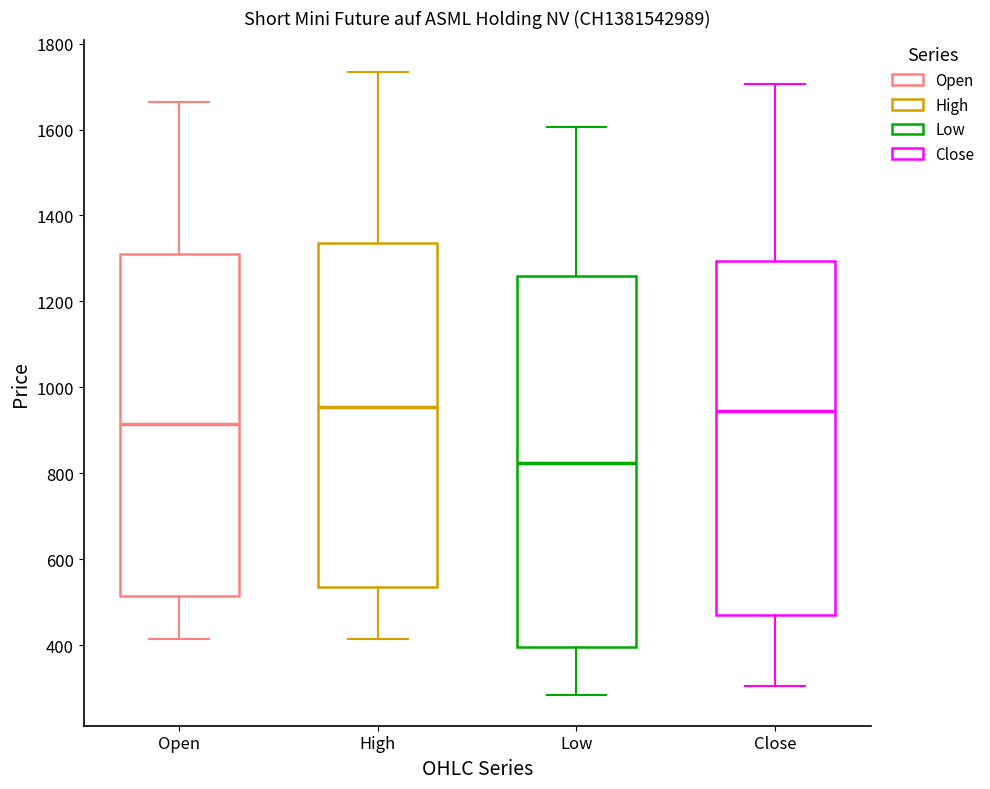

Reading left to right, transcribe this box plot: for each box, give where its median line is, the range the box spans, and where its two whiskers end, as read against the y-axis. The values are not printed on the chart, so give them approximately, as read against the axis.

Open: median 920, box 520 to 1320, whiskers 420 to 1660
High: median 960, box 540 to 1340, whiskers 420 to 1740
Low: median 820, box 400 to 1260, whiskers 280 to 1600
Close: median 940, box 480 to 1300, whiskers 300 to 1700